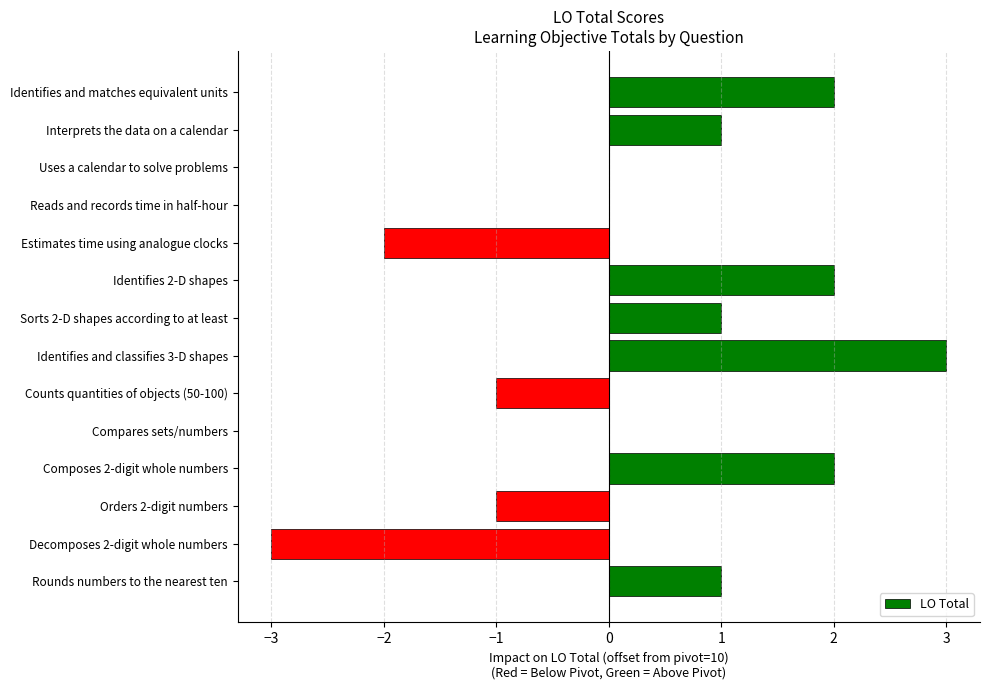

Which label corresponds to the largest value in the chart?

Identifies and classifies 3-D shapes